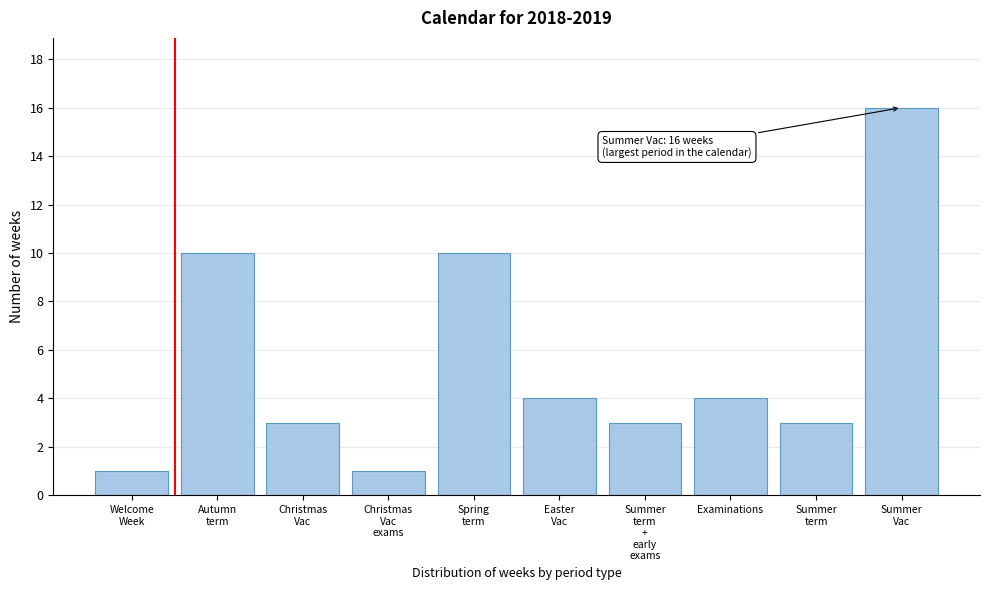

Reading left to right, transcribe all the data shown in this chart.

1	10	3	1	10	4	3	4	3	16